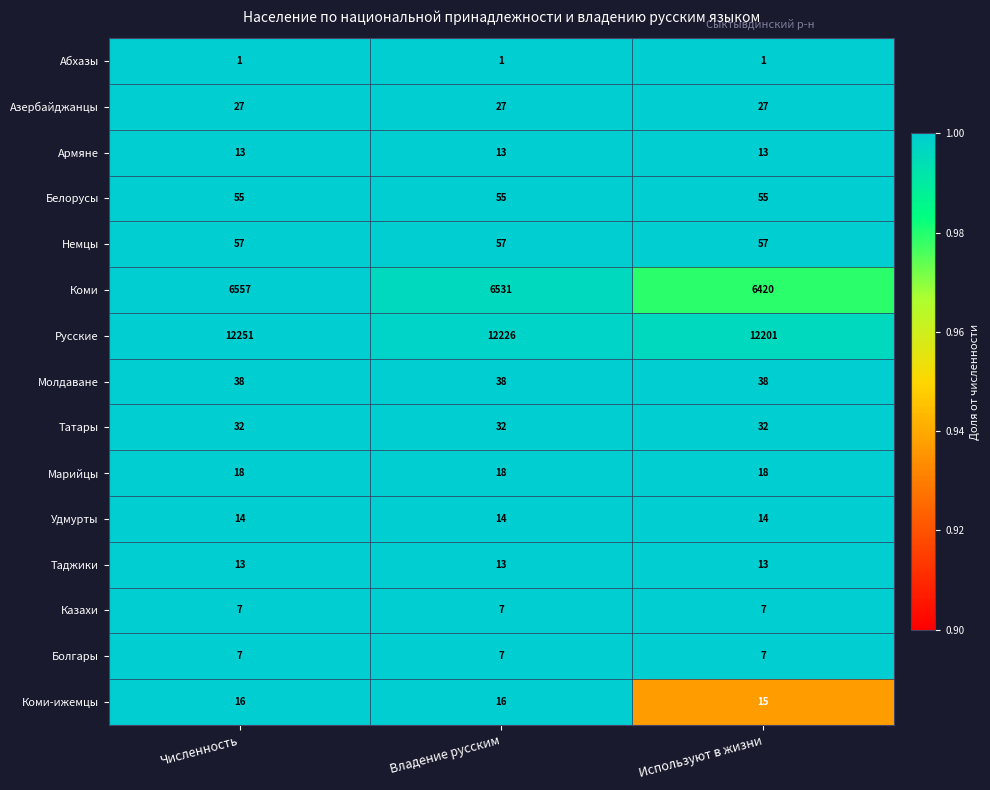

Is it true that Удмурты equals 6 at Владение русским?

False